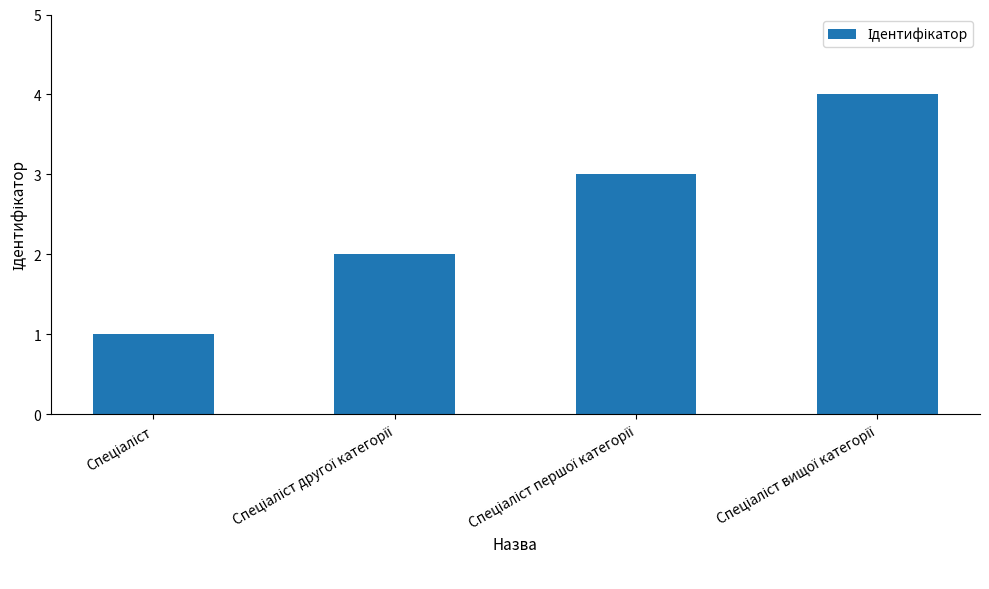

What is the maximum value shown in the chart?

4